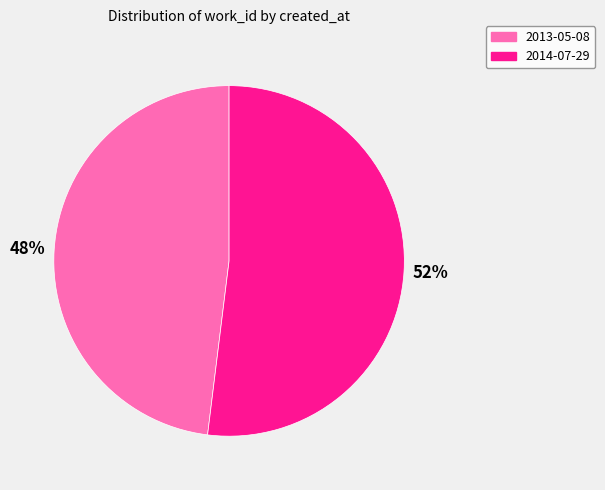

To the nearest percent, what portion does 2014-07-29 represent?

52%